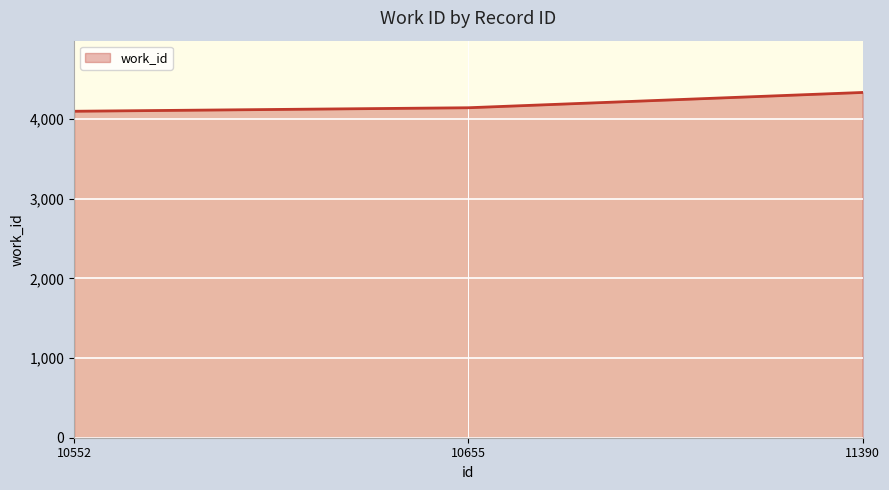

True or false: the data shows 1691 at 10655.

False